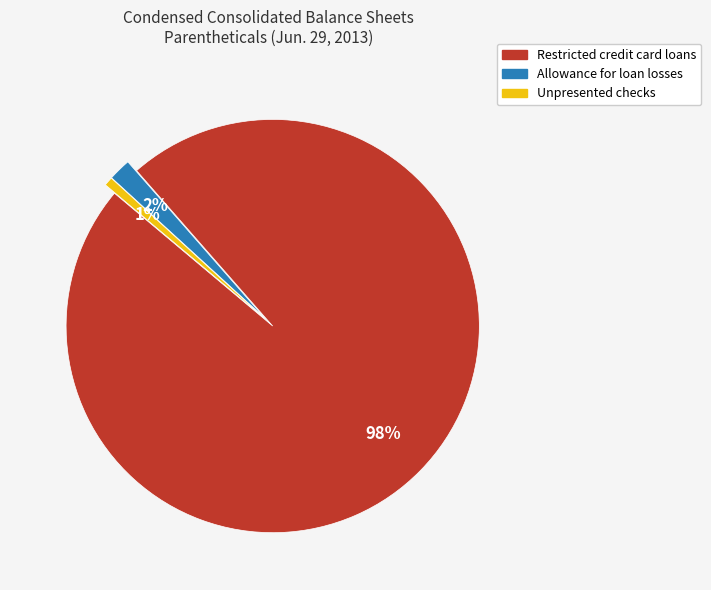

Is there a majority slice in this chart?

Yes